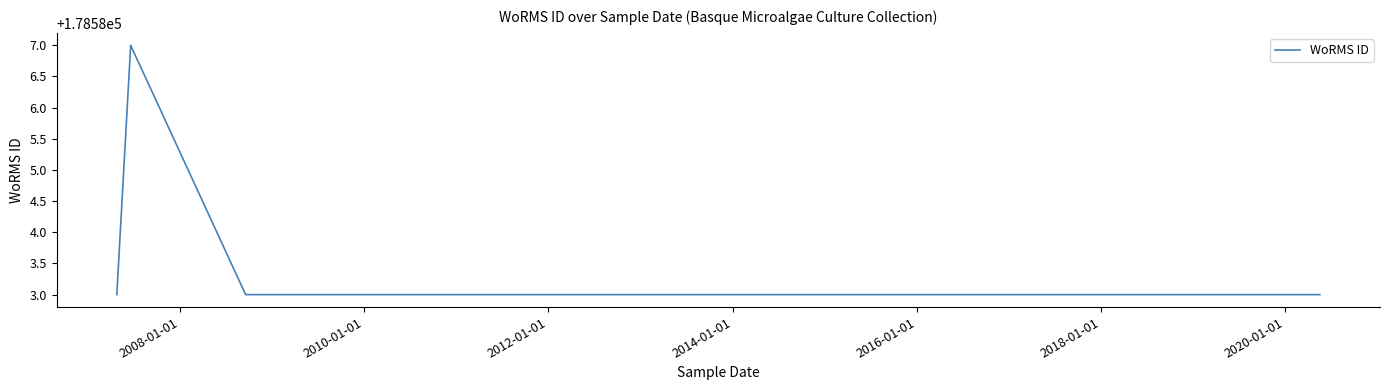

True or false: there are more than 1 points higher than both neighbors.

False